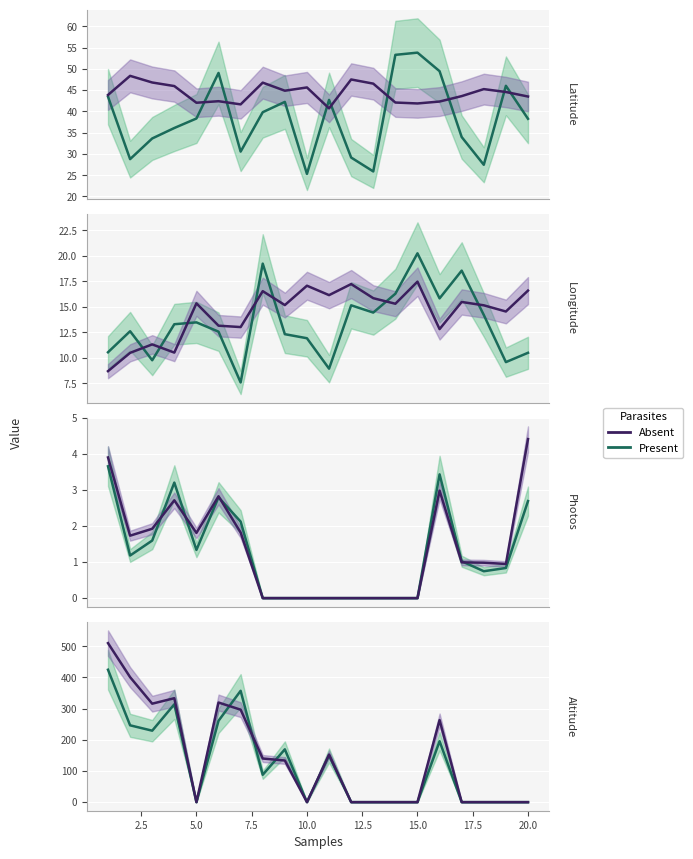

Which series has the largest total across all categories?

Absent